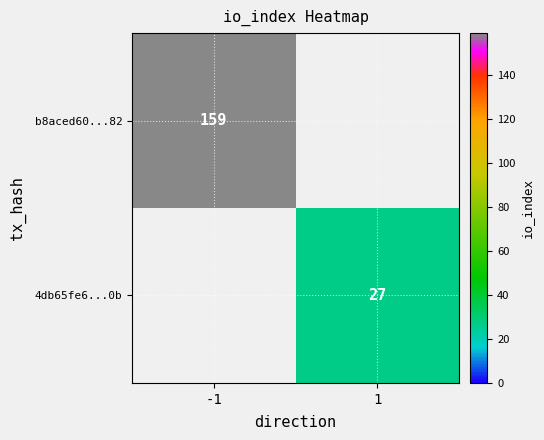

Is it true that b8aced60...82 equals 79.6 at -1?

False